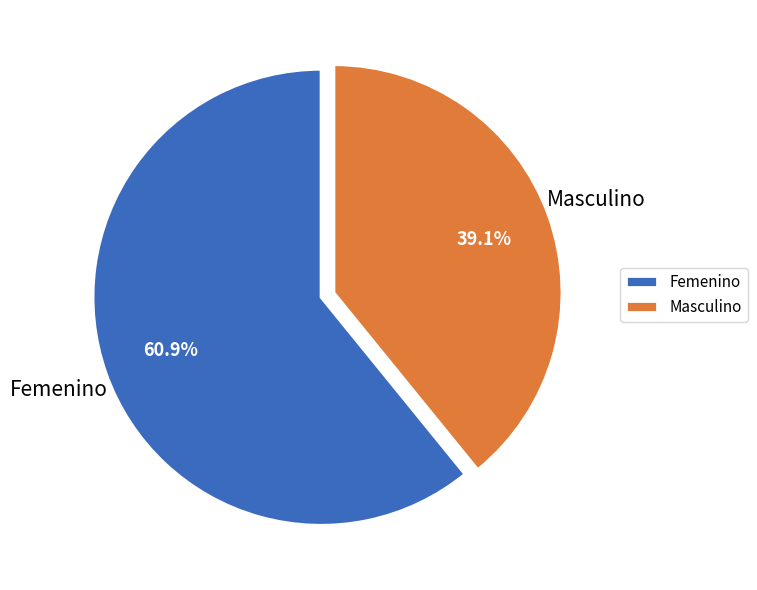

Rank the categories by value from highest to lowest.

Femenino, Masculino